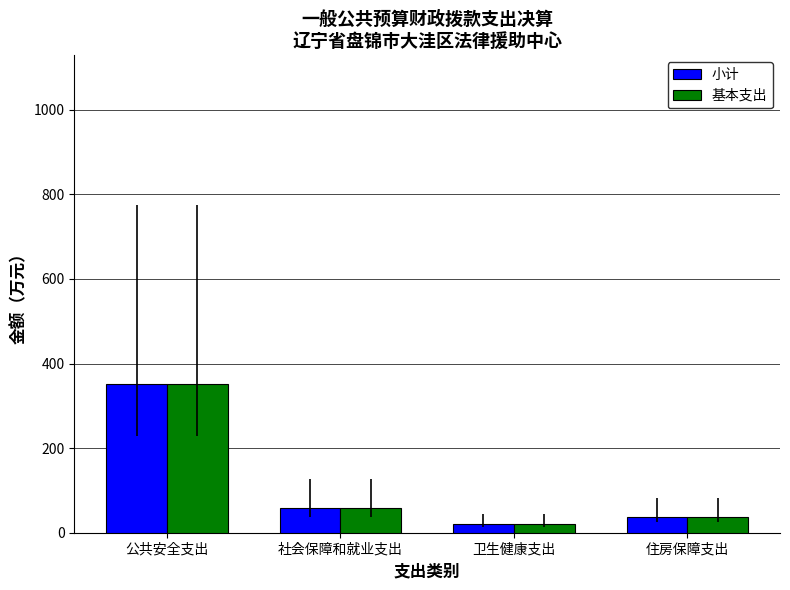

What are all the series names shown in the legend?

小计, 基本支出